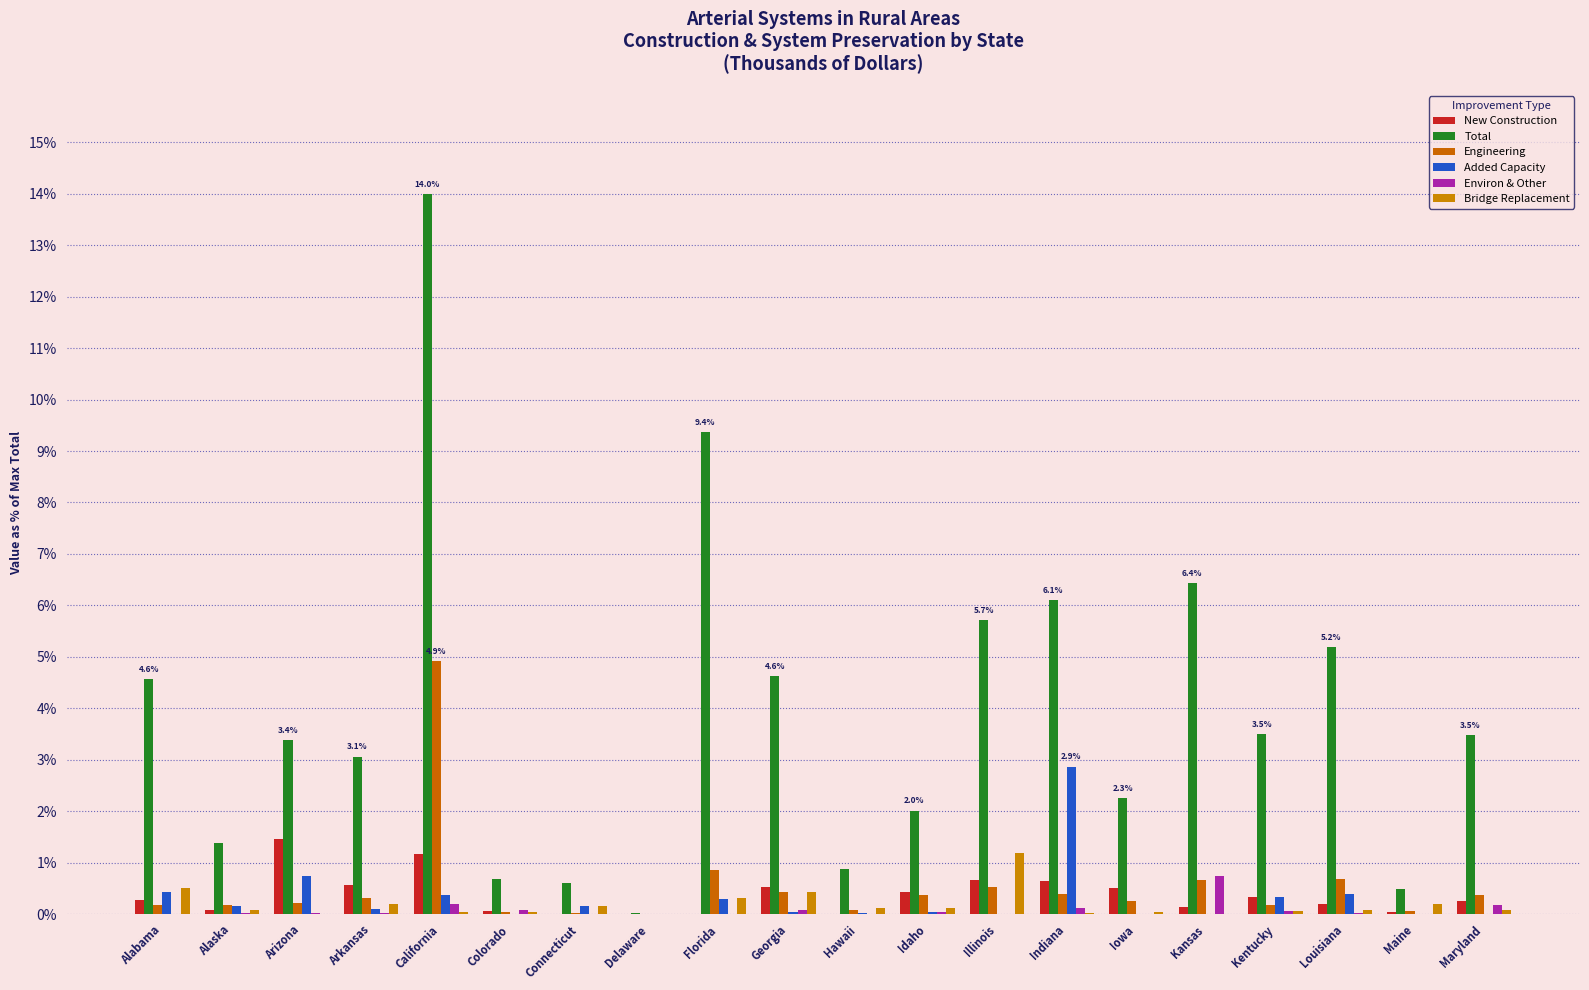

Count the number of categories in the chart.

20